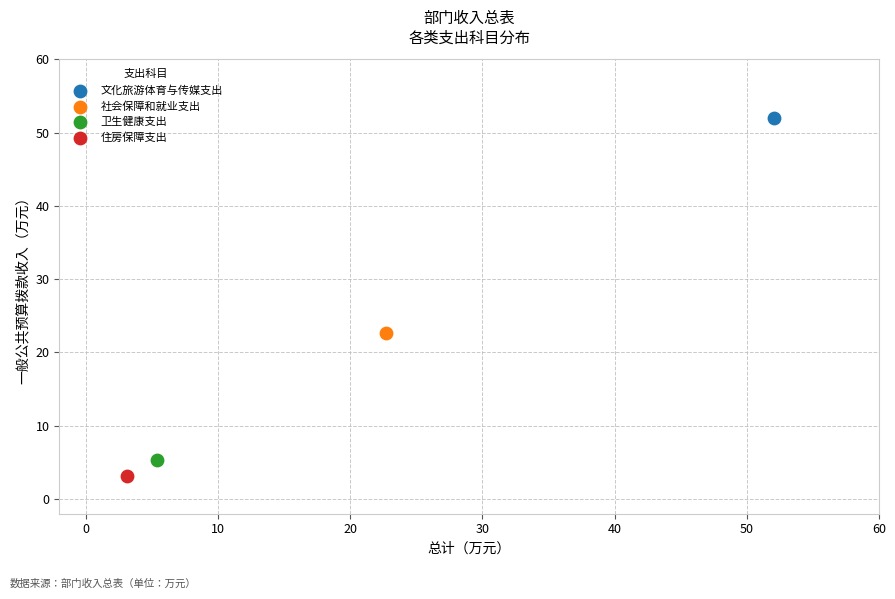

What are all the series names shown in the legend?

文化旅游体育与传媒支出, 社会保障和就业支出, 卫生健康支出, 住房保障支出